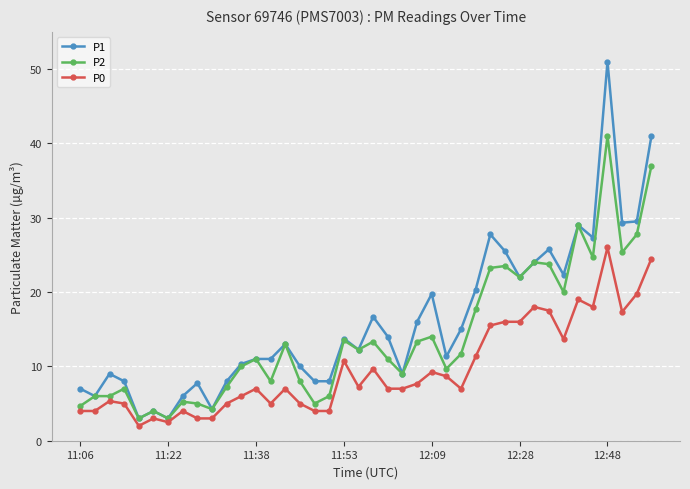

True or false: P2 has more than 1 interior local peaks.

True